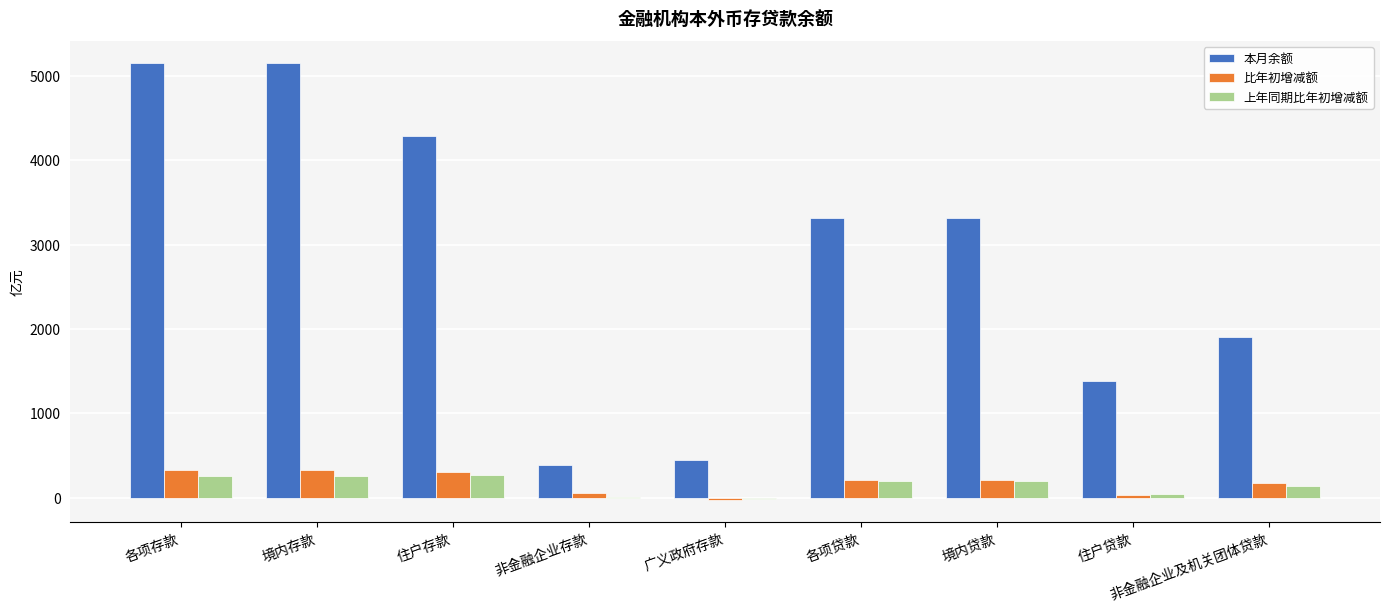

Which series changed the most between 各项存款 and 广义政府存款?

本月余额